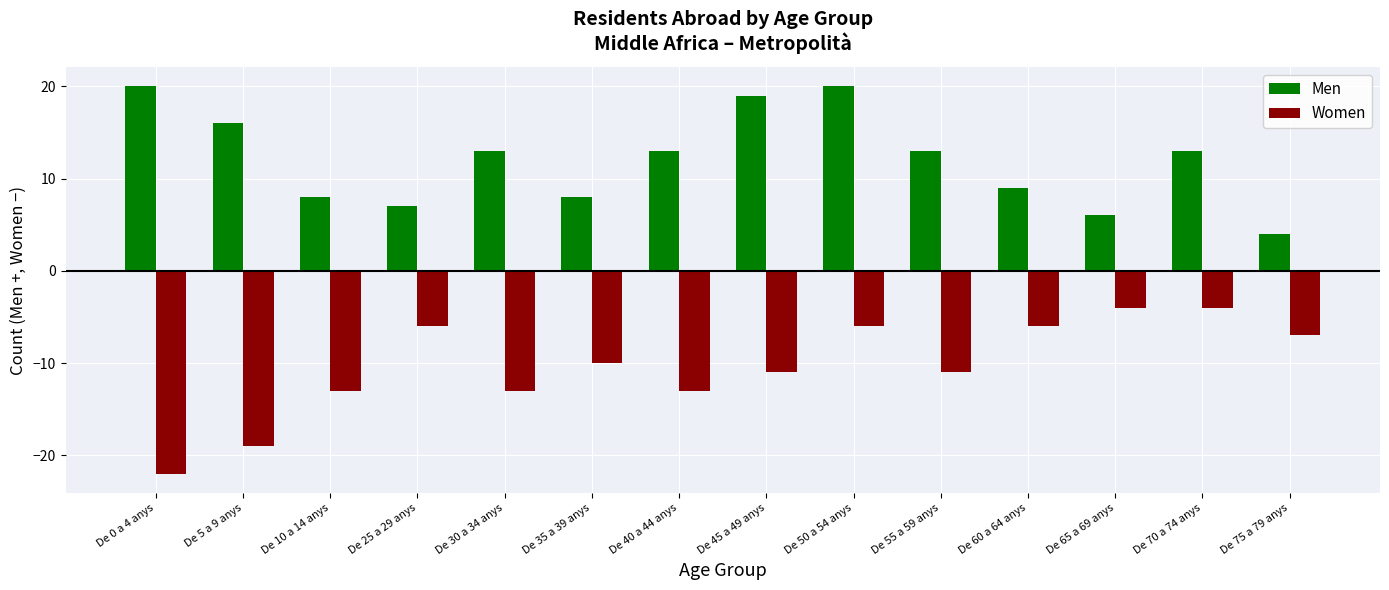

What is the smallest value displayed?

-22